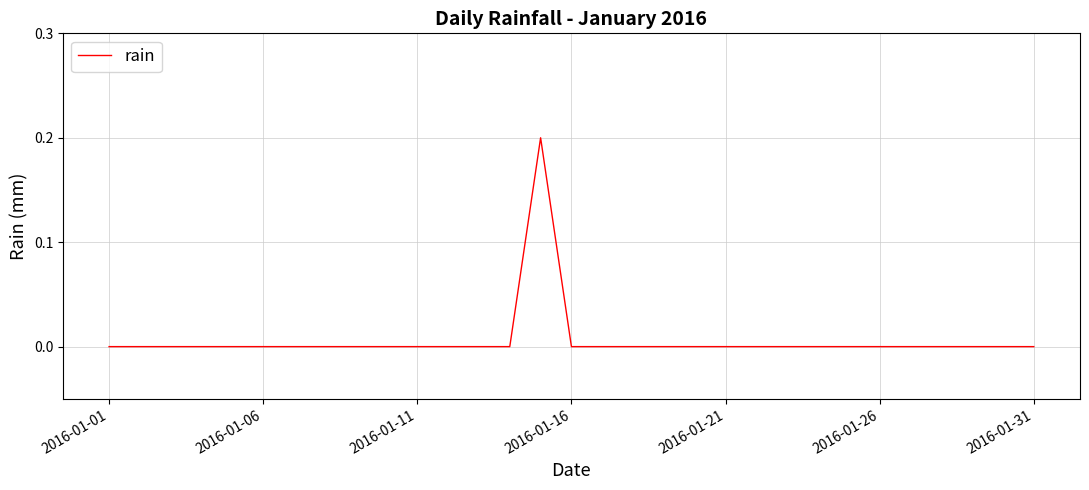

Is this an area chart (filled region under the line)?

No